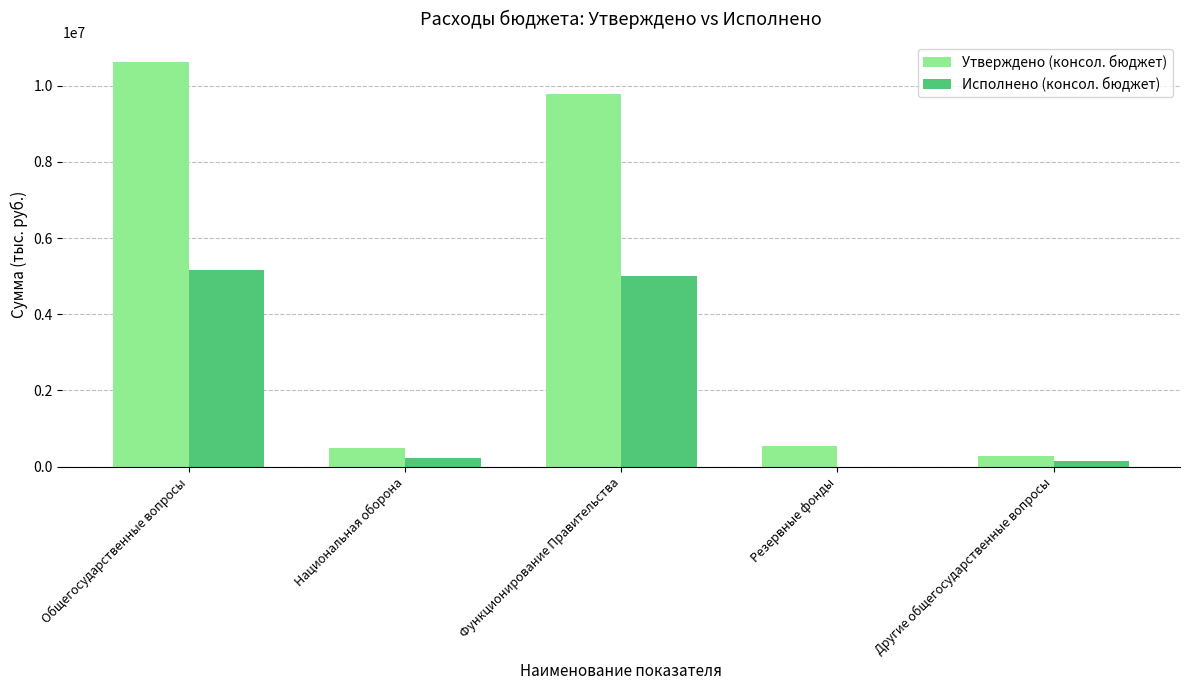

Which label corresponds to the largest value in the chart?

Общегосударственные вопросы